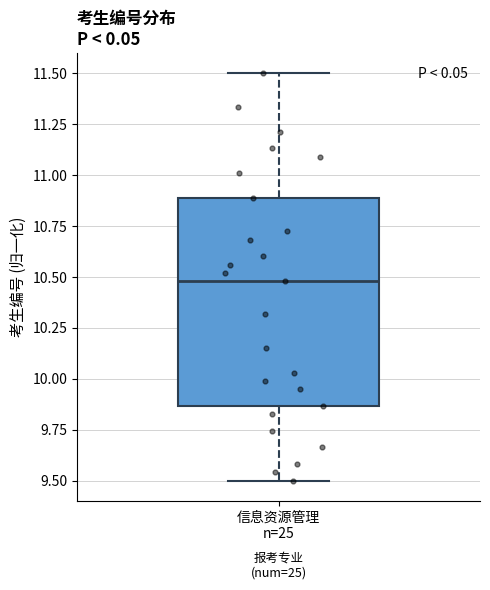

Where is the upper edge of the box for 信息资源管理 n=25 on the y-axis? The values are not printed on the chart, so give them approximately, as read against the axis.

10.90